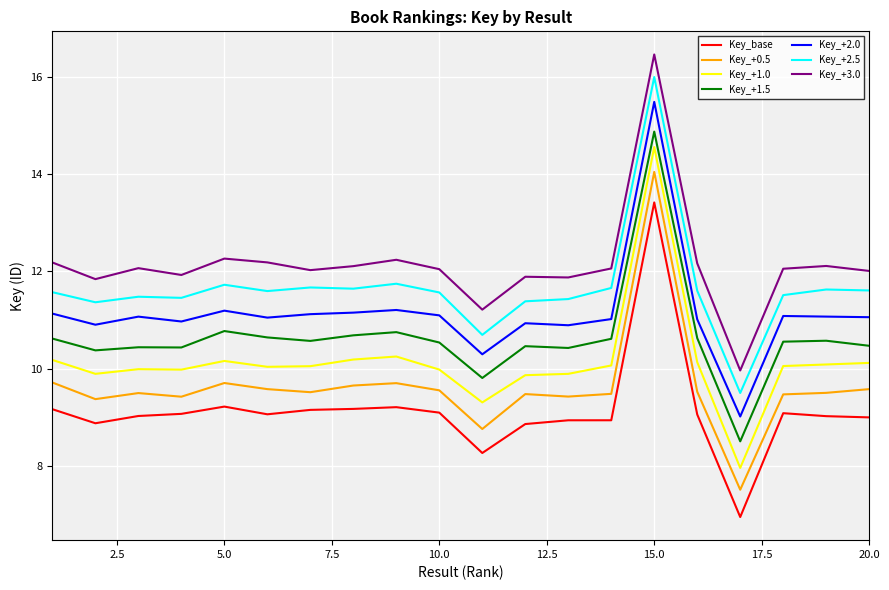

Does the chart have visible grid lines?

Yes